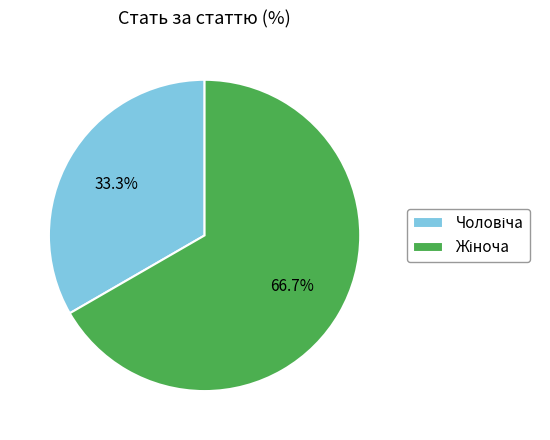

Does any single category account for the majority?

Yes